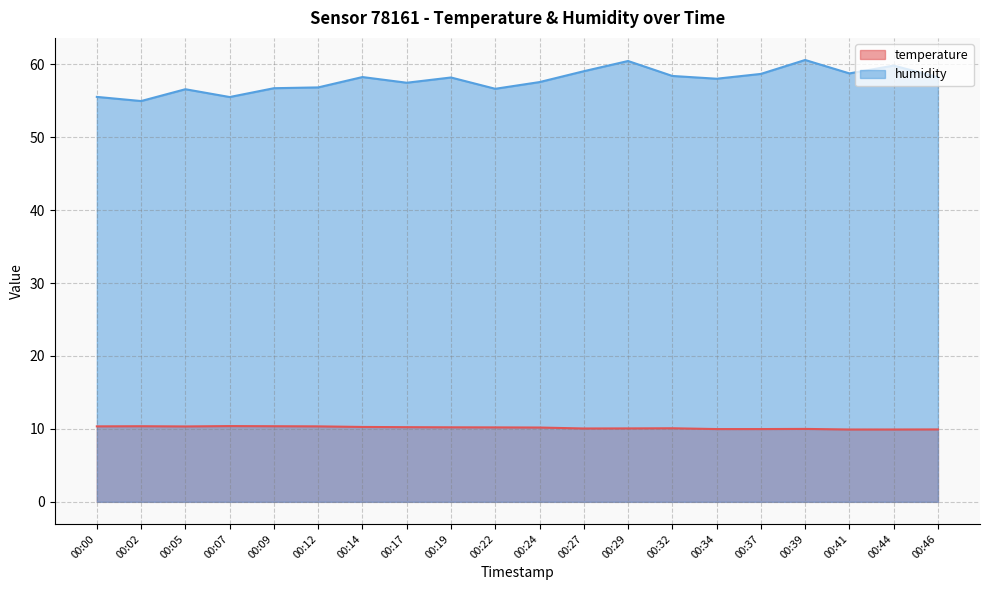

Count the number of categories in the chart.

20